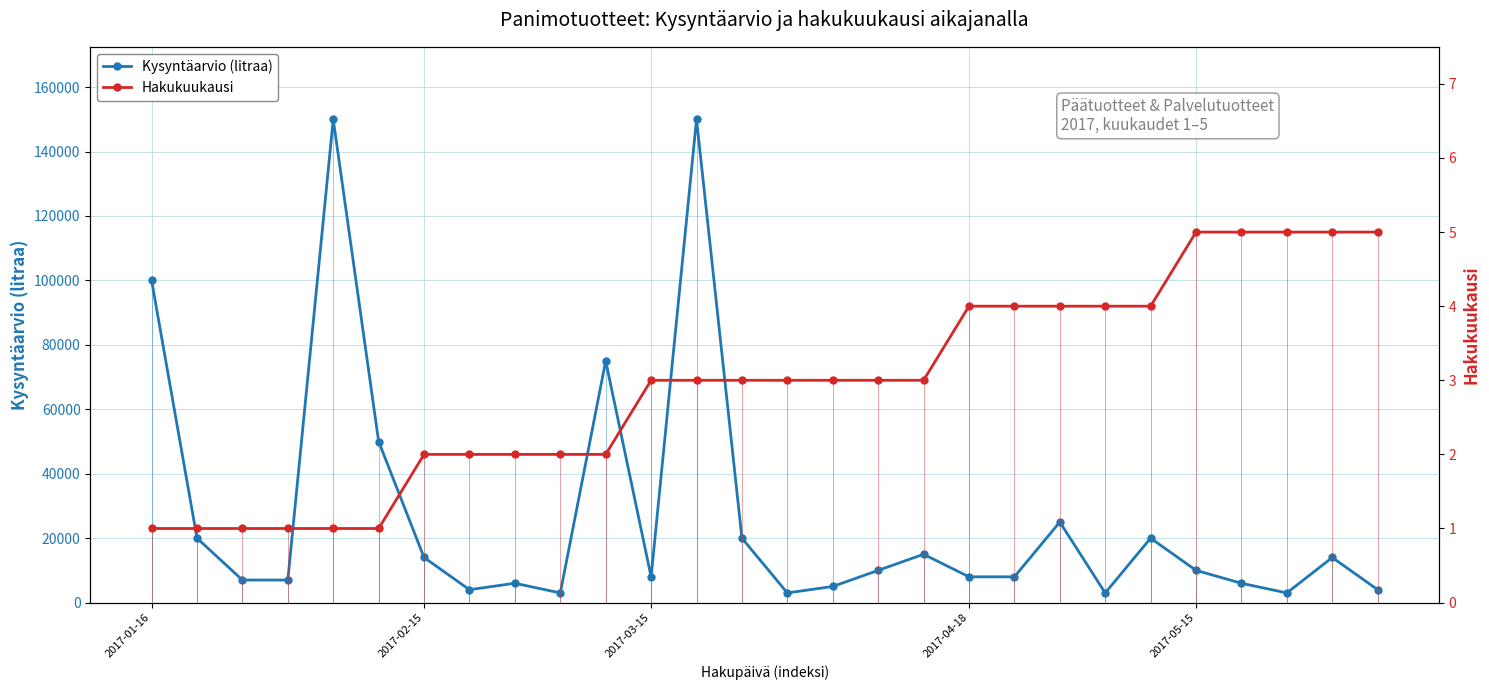

What is the smallest value displayed?

1